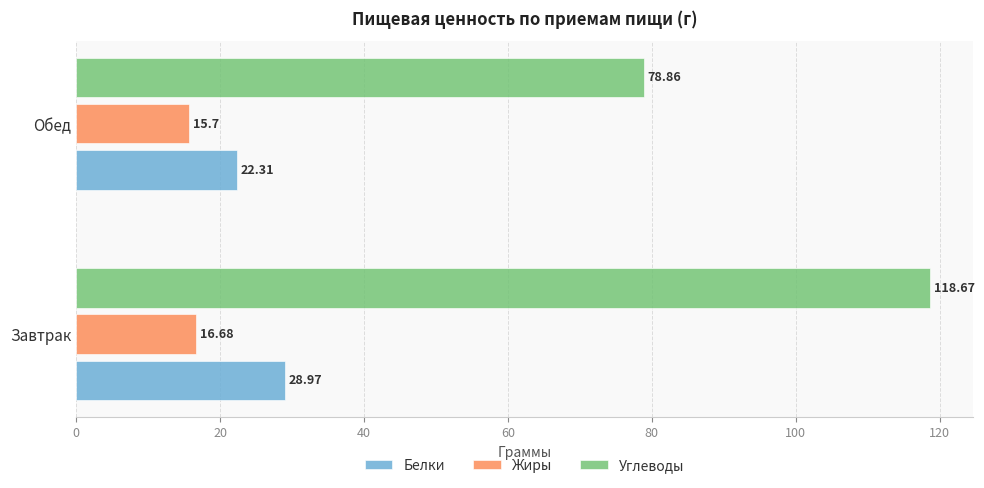

Between Завтрак and Обед, which series saw the biggest shift?

Углеводы